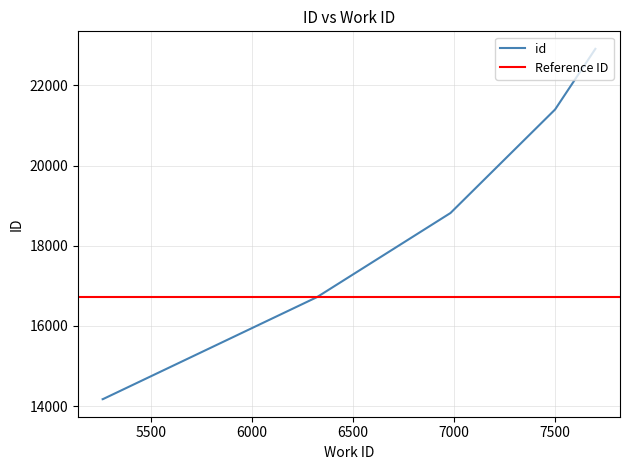

Where does the data first go above 18818?

7499